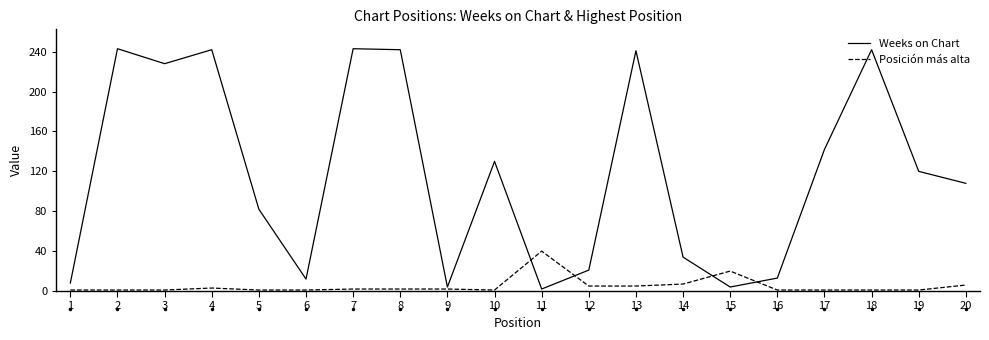

At which label is Weeks on Chart closest to 122?

19